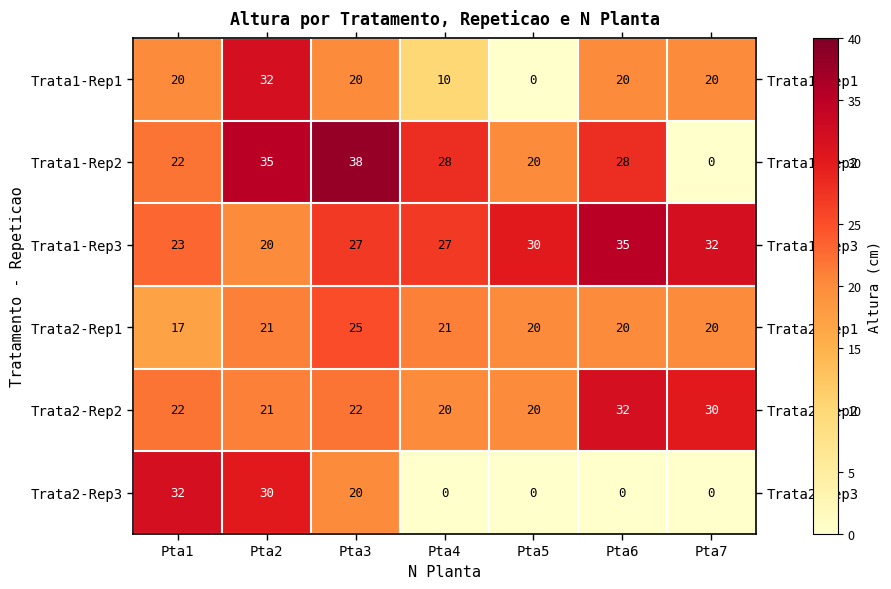

Is it true that Trata1-Rep3 equals 35 at Pta6?

True